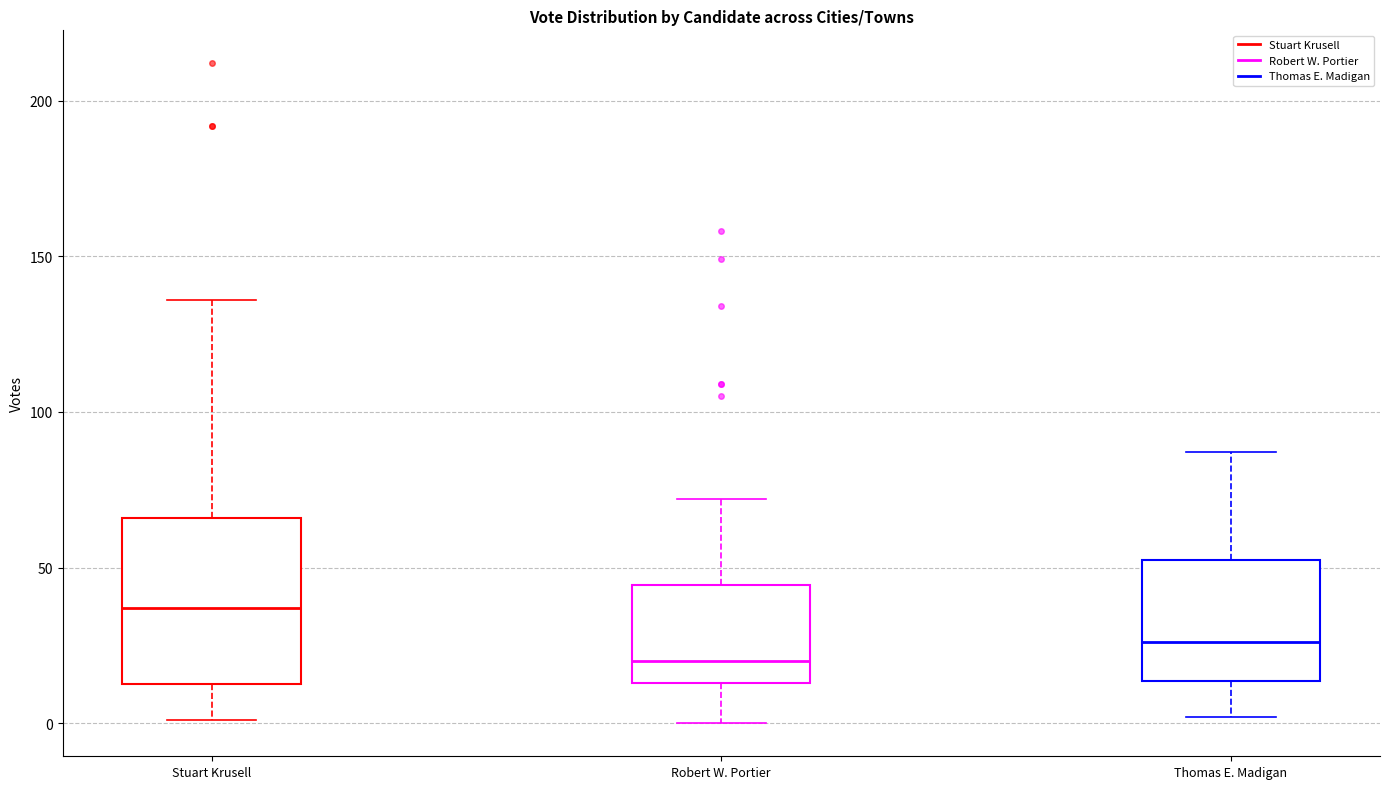

Where is the lower edge of the box for Stuart Krusell on the y-axis? The values are not printed on the chart, so give them approximately, as read against the axis.

15